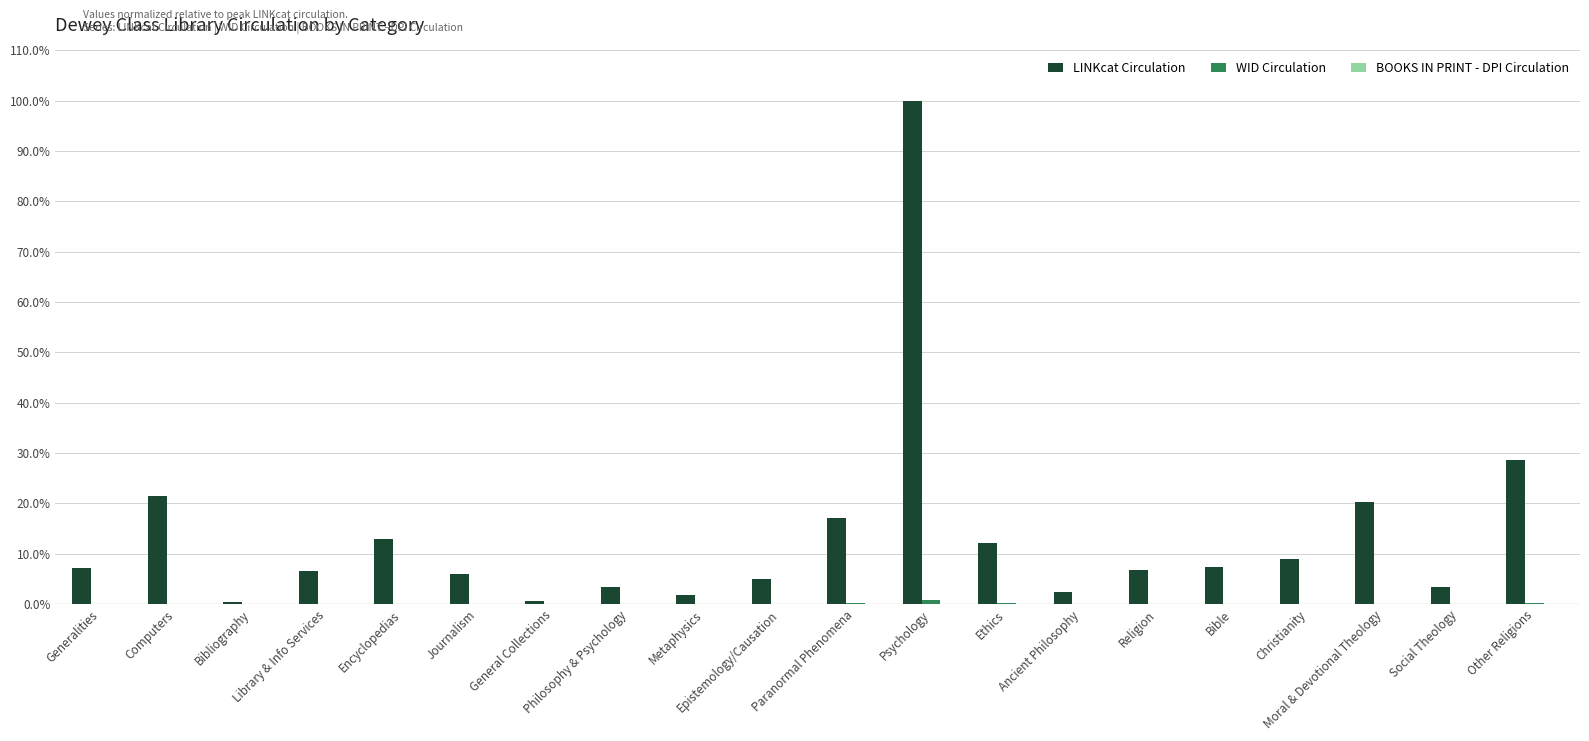

What is the highest value of the LINKcat Circulation series?

100.0